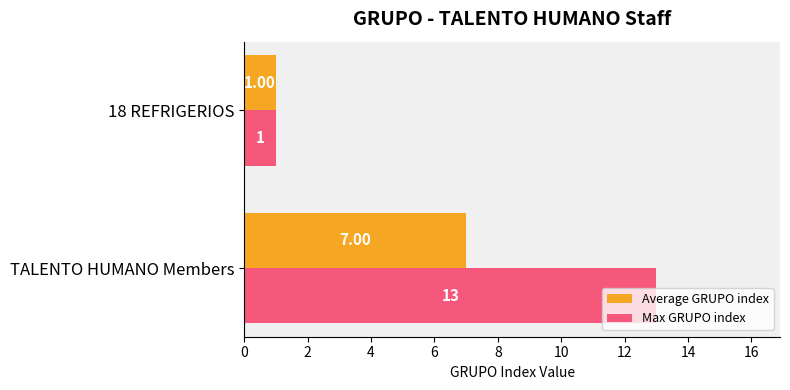

Rank the series by their maximum value, from lowest to highest.

Average GRUPO index, Max GRUPO index